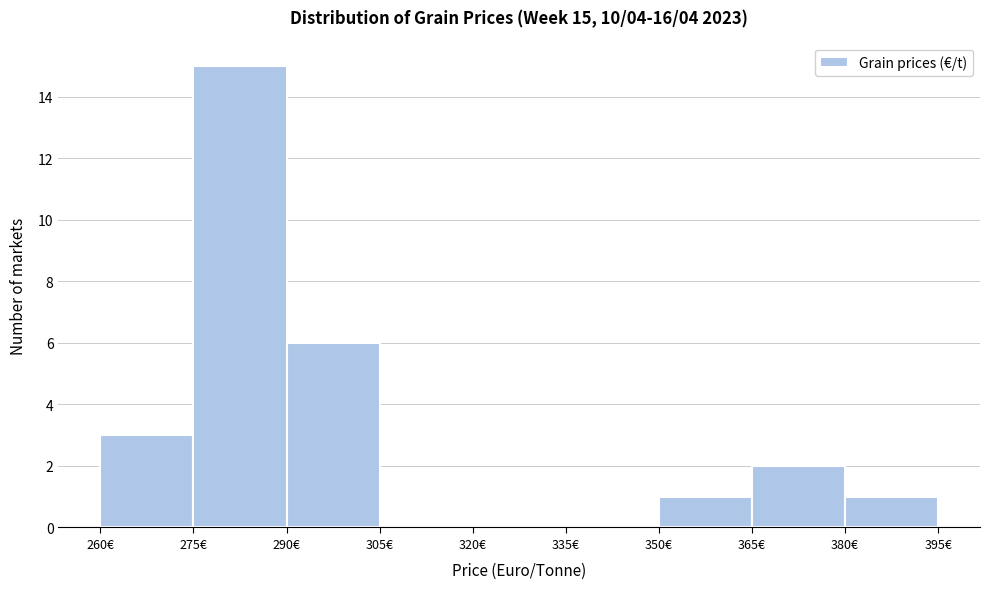

Over which range of the x-axis is the bar tallest?

275 to 290